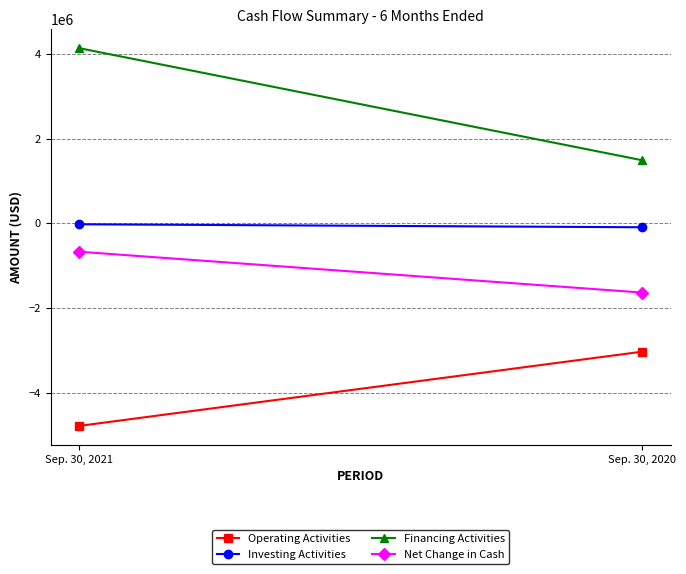

Reading left to right, what are all the values shown in this chart?

Operating Activities: -4784725	-3029671
Investing Activities: -22779	-93303
Financing Activities: 4137200	1487414
Net Change in Cash: -670304	-1635560